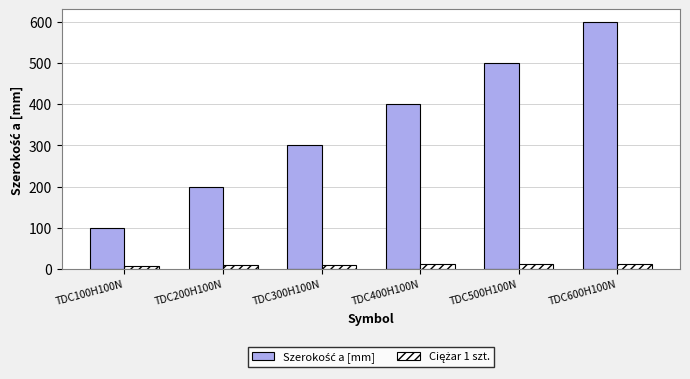

What is the difference between the highest and lowest values at TDC600H100N?

586.7